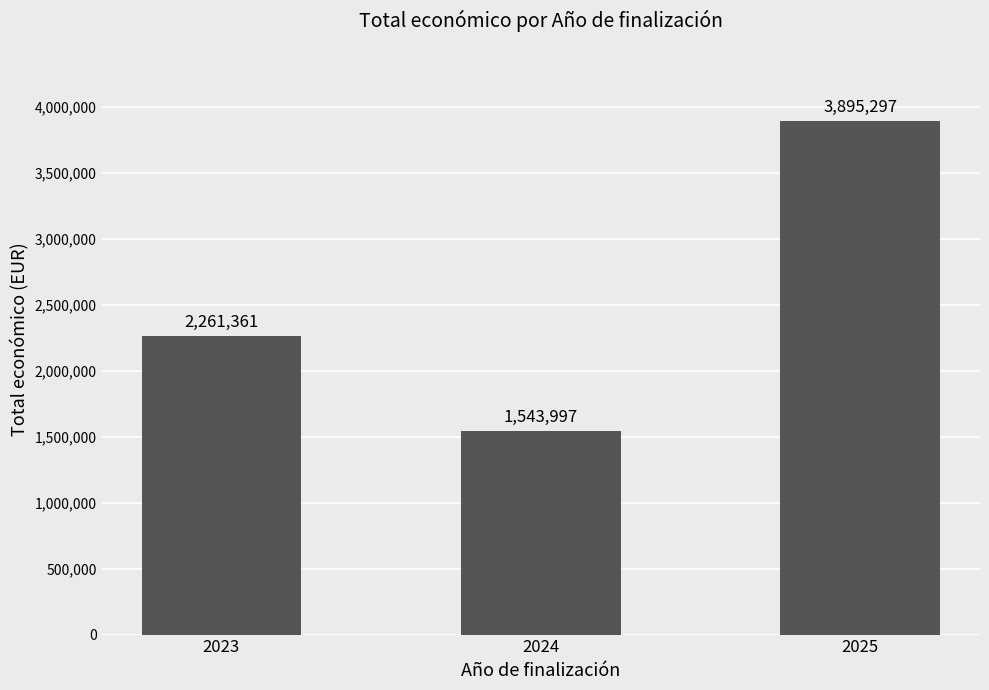

Which has a higher value, 2025 or 2023?

2025